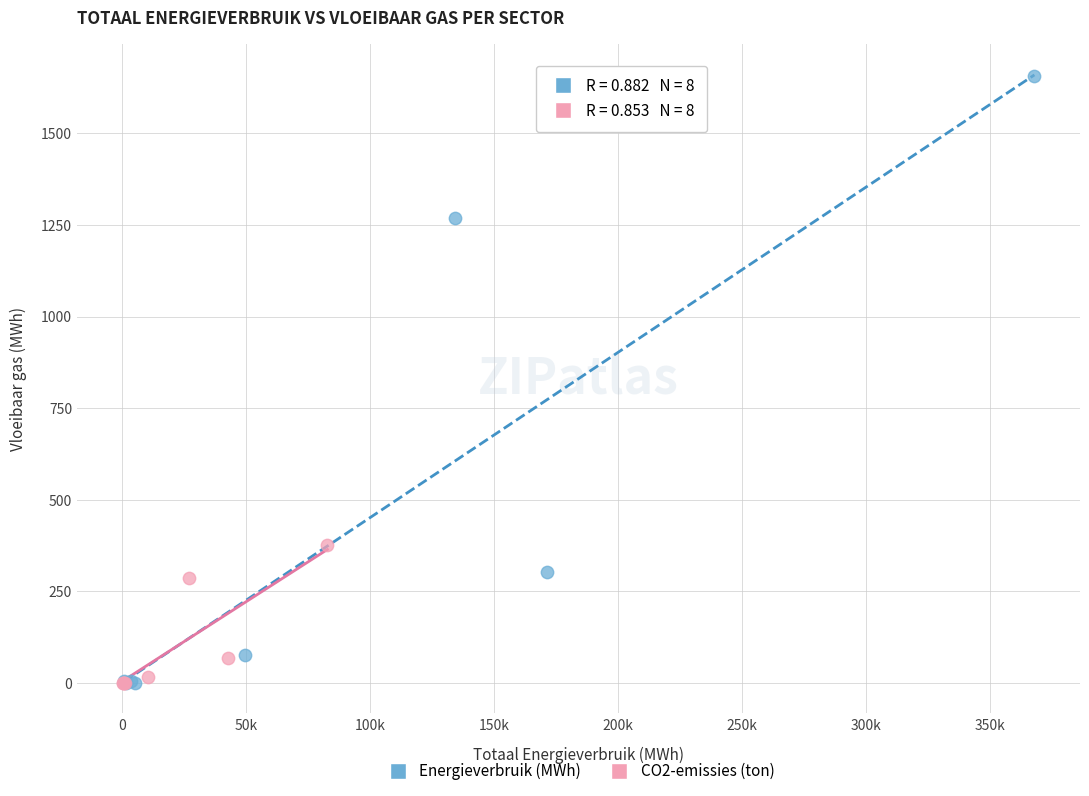

Which series has the widest spread of Y values?

Energieverbruik (MWh)